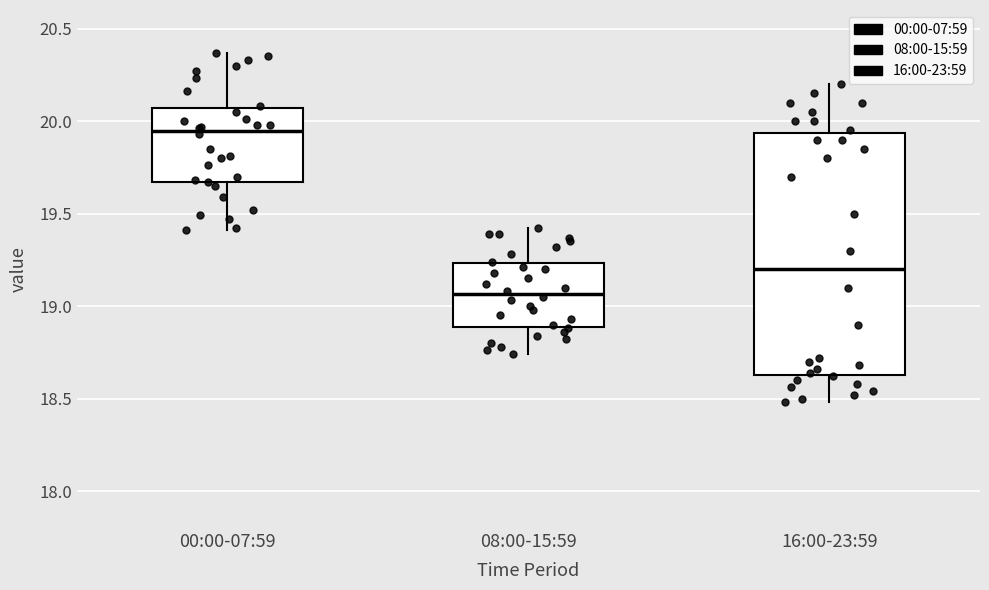

Comparing the boxes themselves (not the whiskers), which one is the tallest?

16:00-23:59